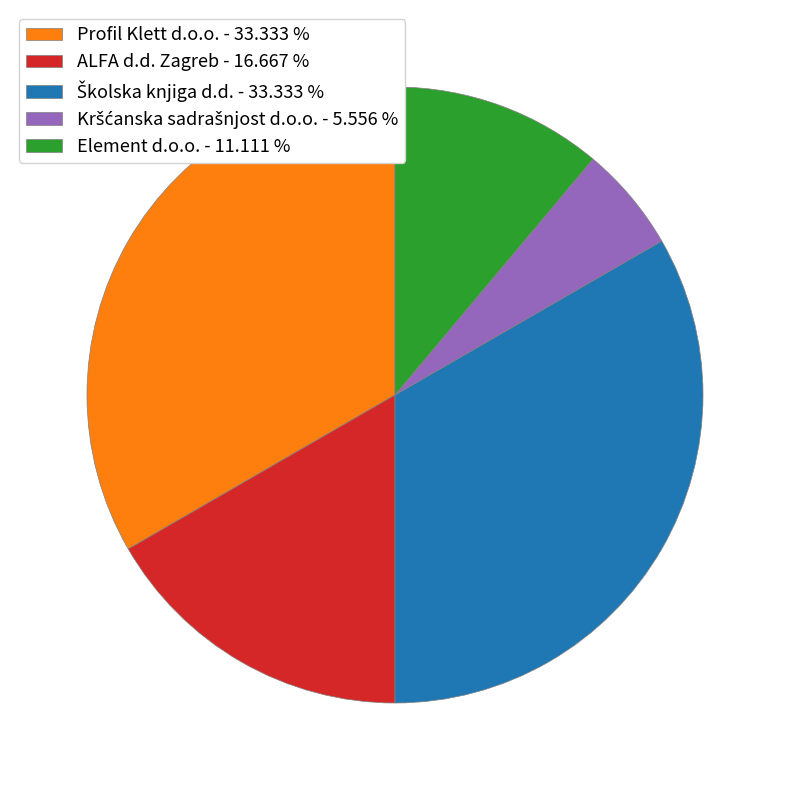

How many slices are in this pie chart?

5